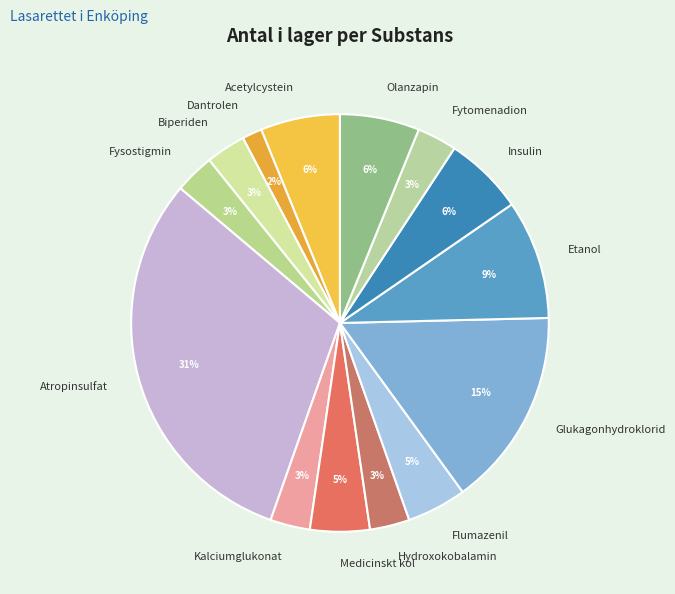

To the nearest percent, what percentage of the pie is Insulin?

6%